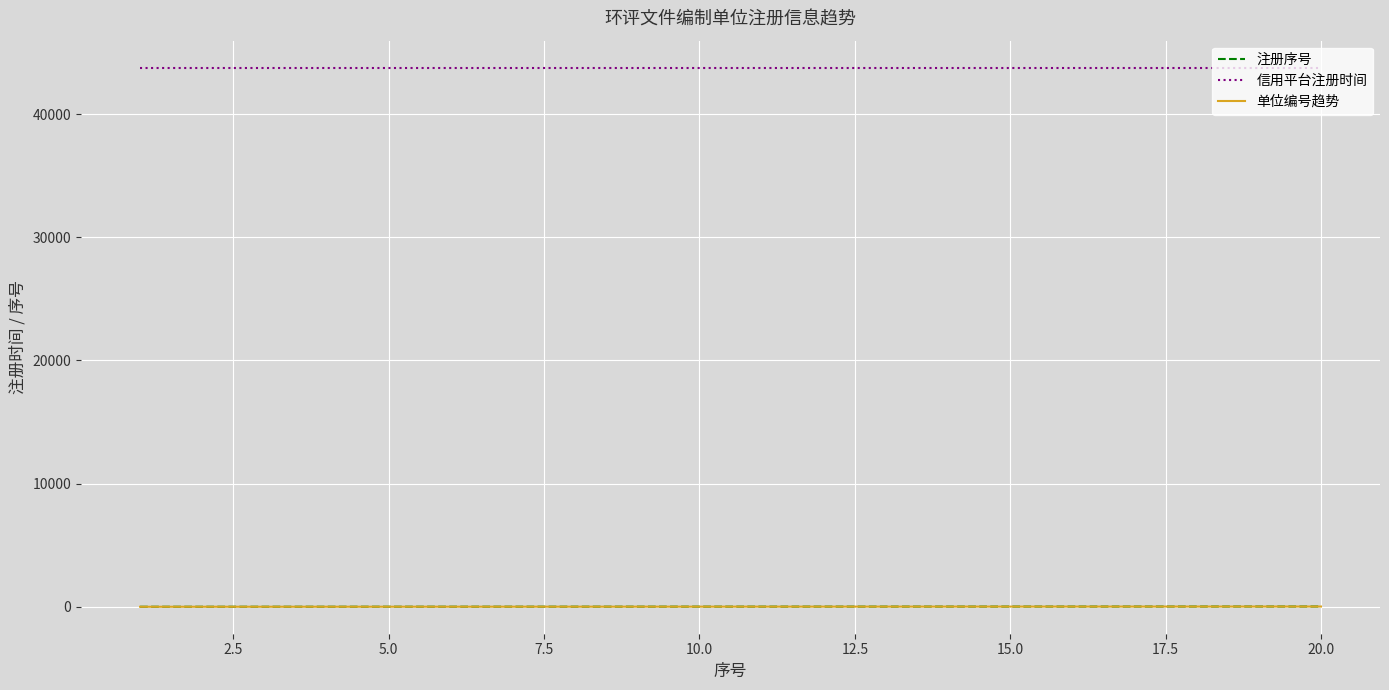

Reading left to right, extract all data points from this chart.

注册序号: 1	2	3	4	5	6	7	8	9	10	11	12	13	14	15	16	17	18	19	20
信用平台注册时间: 43767	43767	43767	43767	43767	43767	43767	43767	43767	43767	43767	43767	43767	43767	43767	43767	43767	43767	43767	43767
单位编号趋势: 1	2	3	4	5	6	7	8	9	10	11	12	13	14	15	16	17	18	19	20